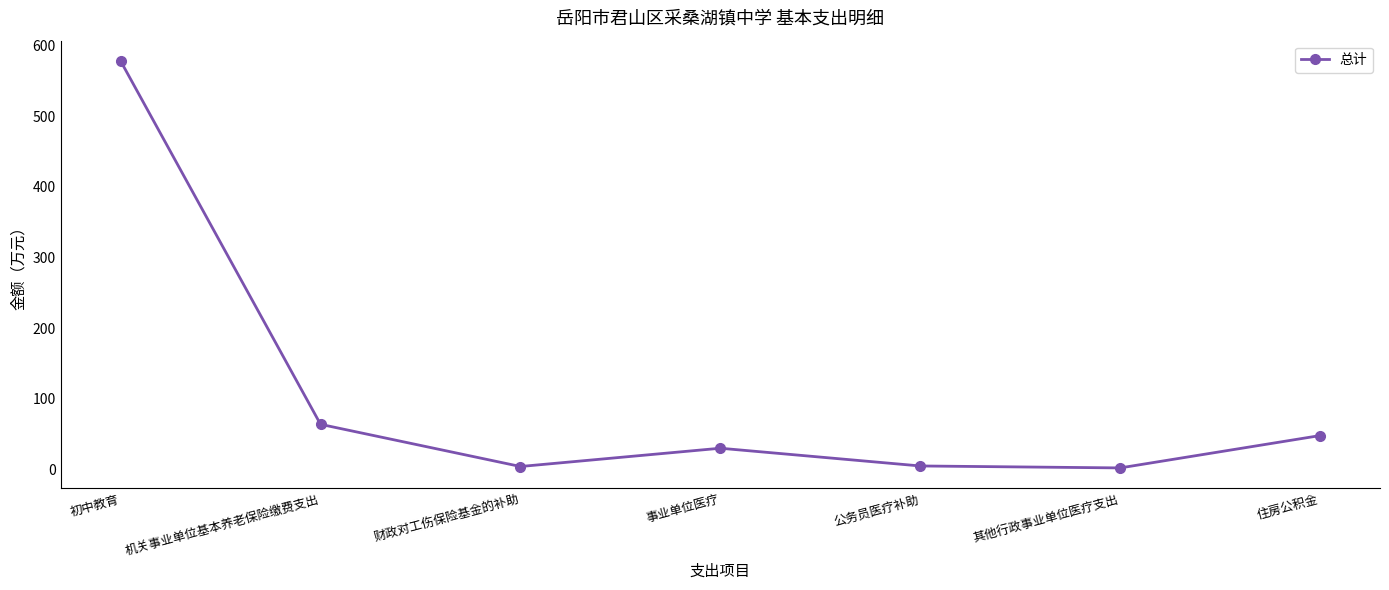

What is the minimum value shown in the chart?

2.0